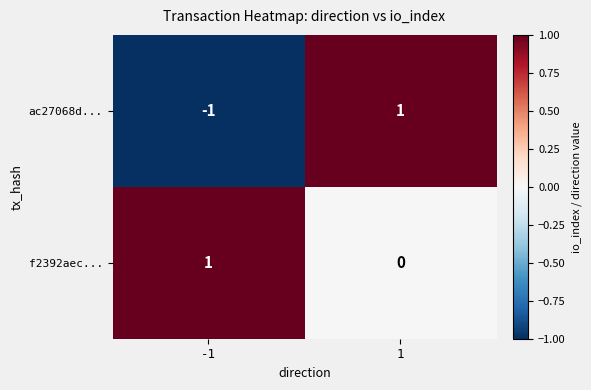

The value of f2392aec... at 1 is -1. True or false?

False